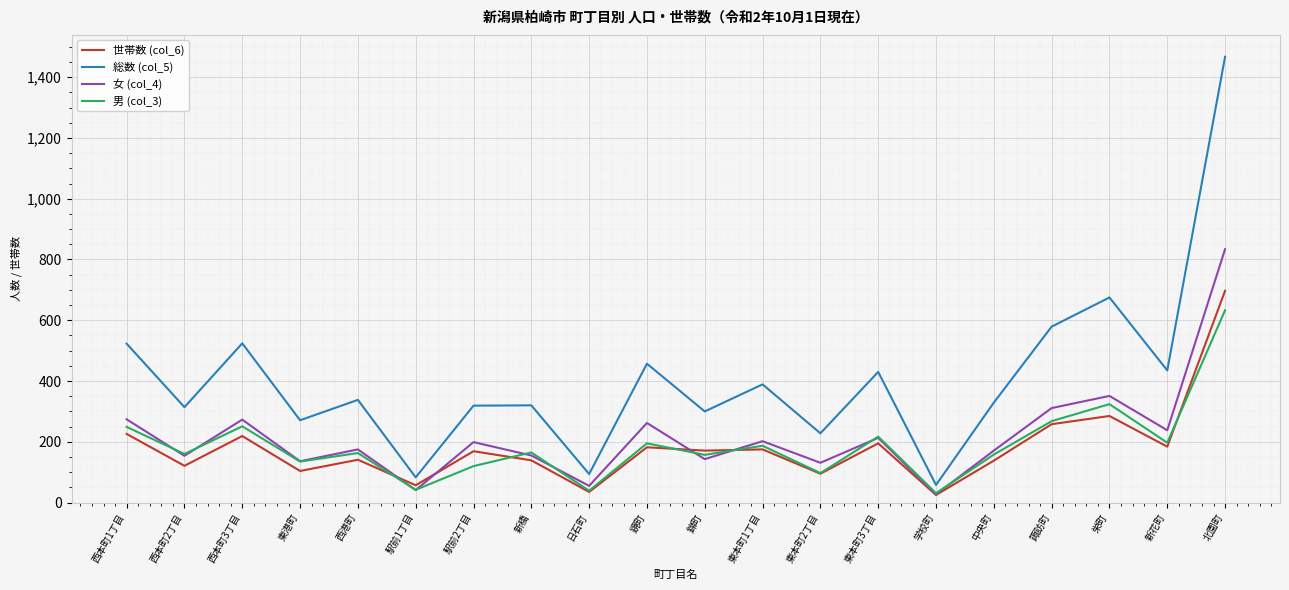

True or false: 男 (col_3) and 総数 (col_5) cross at least once.

False